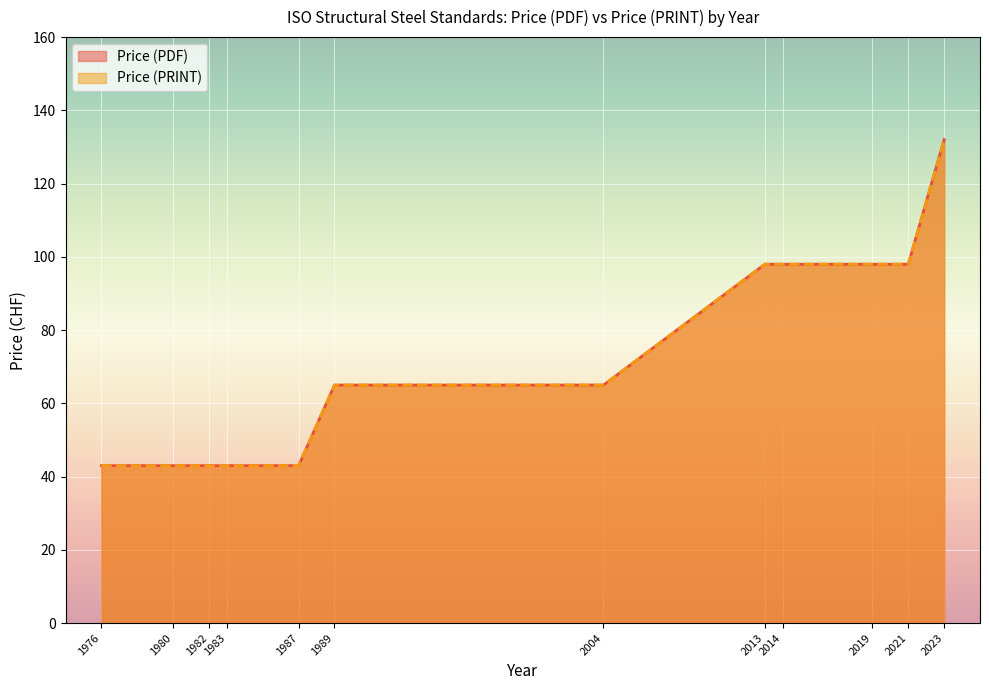

What is the difference between the second highest and minimum values in the Price (PRINT) series?

55